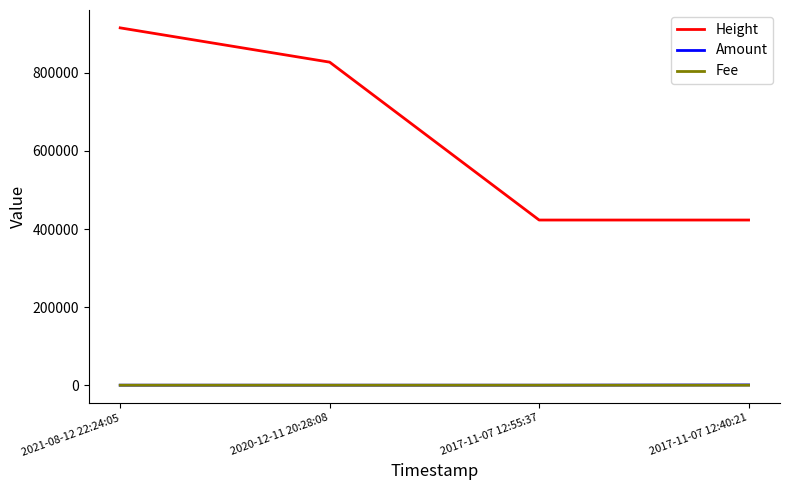

How many categories are shown in the chart?

4